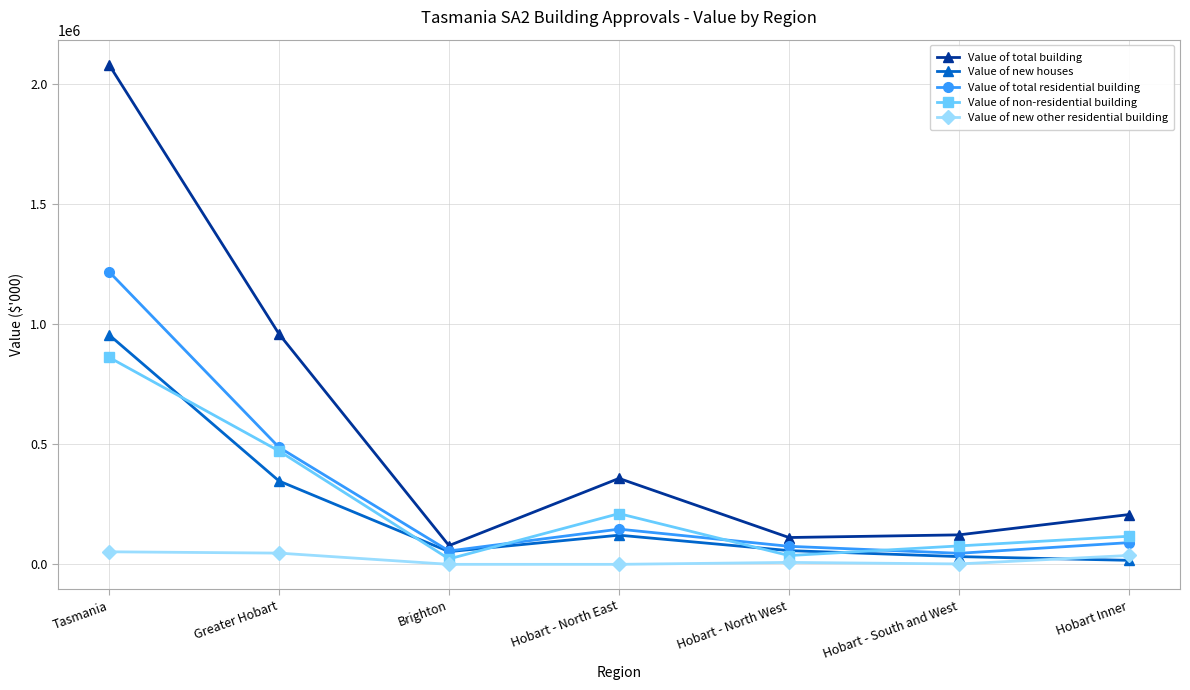

What is the label of the 4th point from the left?

Hobart - North East